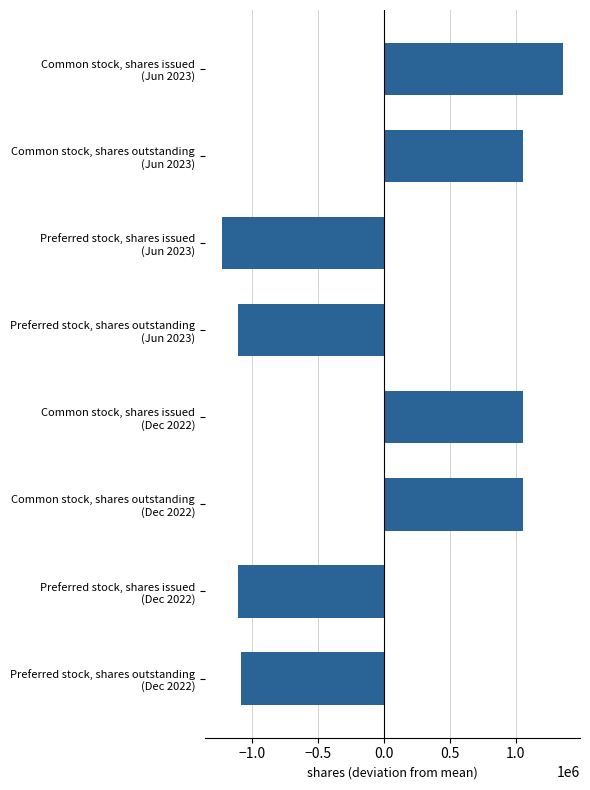

How many data points are above 1053579?

4